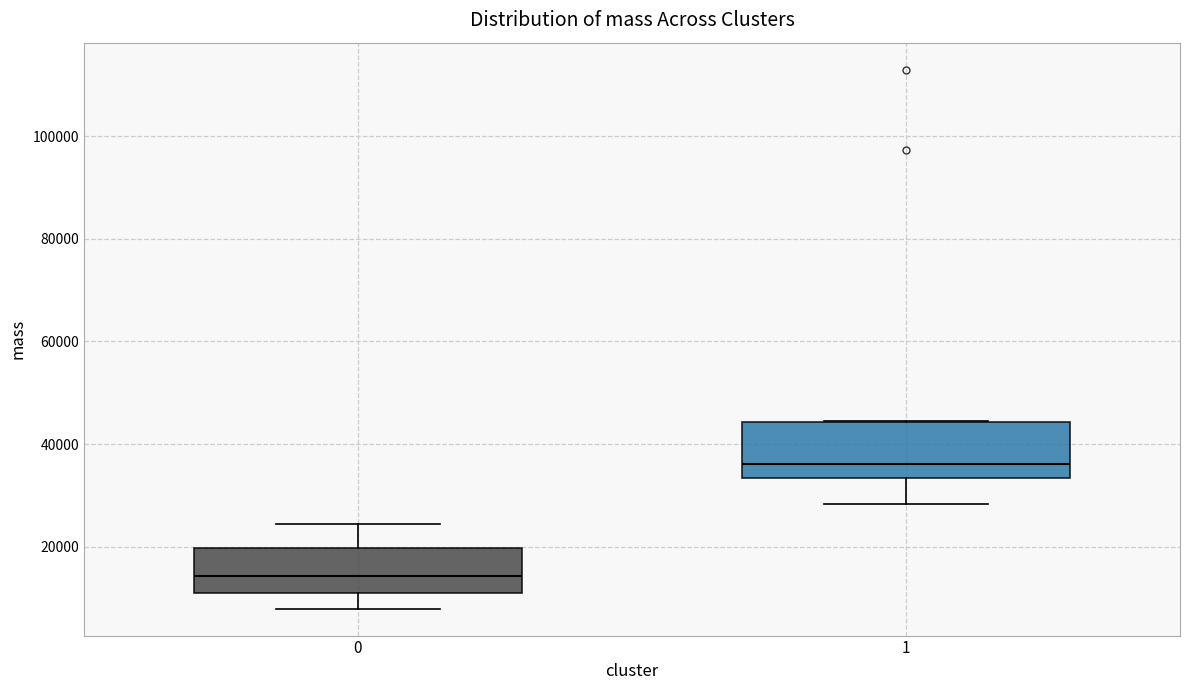

Where does the median line of the box at x = 1 sit on the y-axis? The values are not printed on the chart, so give them approximately, as read against the axis.

36000